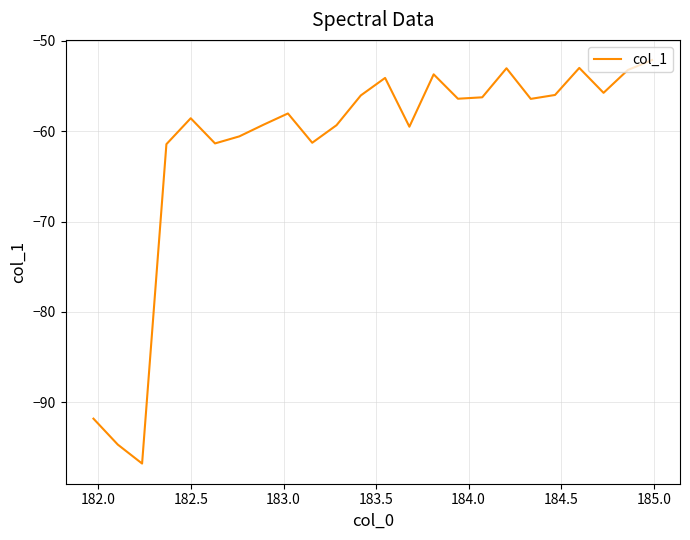

Is this an area chart (filled region under the line)?

No